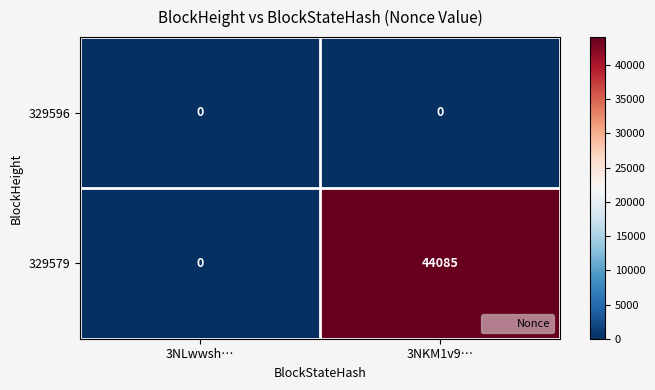

Reading left to right, what are all the values shown in this chart?

329596: 3NLwwsh…=0	3NKM1v9…=0
329579: 3NLwwsh…=0	3NKM1v9…=44085